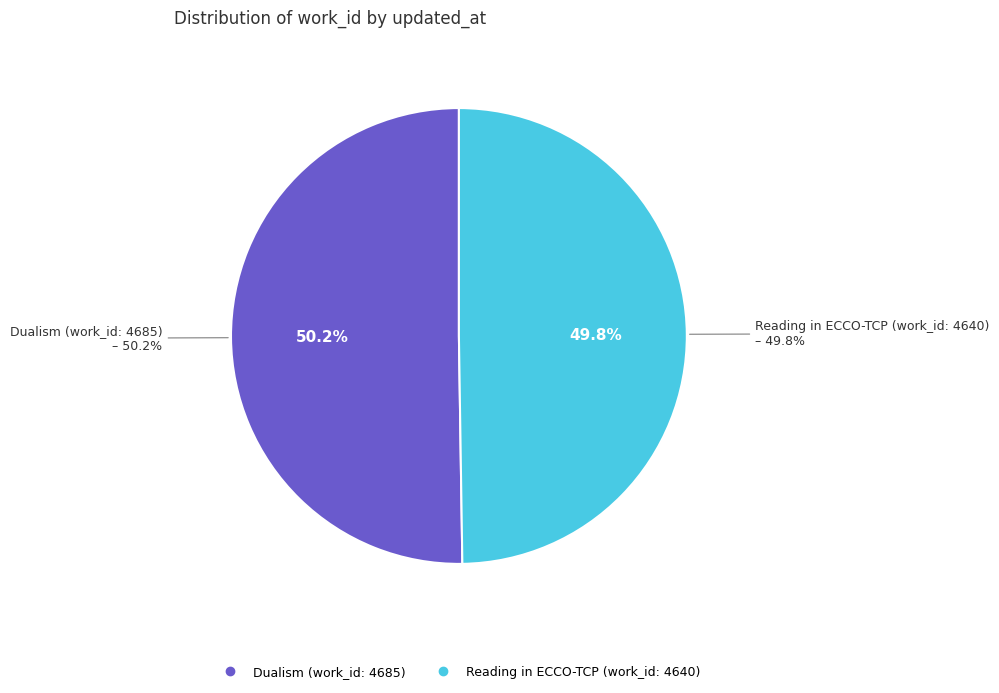

To the nearest percent, what is the average slice percentage?

50%